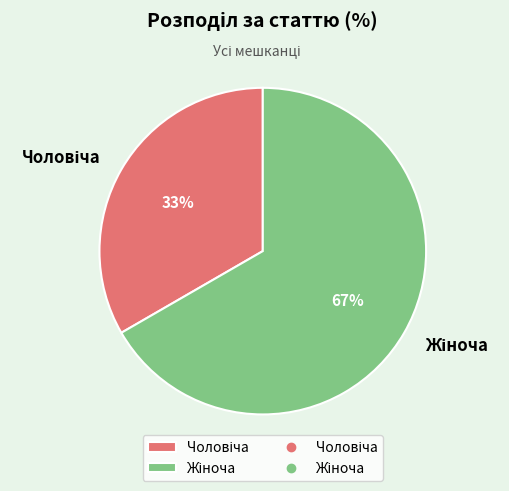

How many segments does this pie chart have?

2